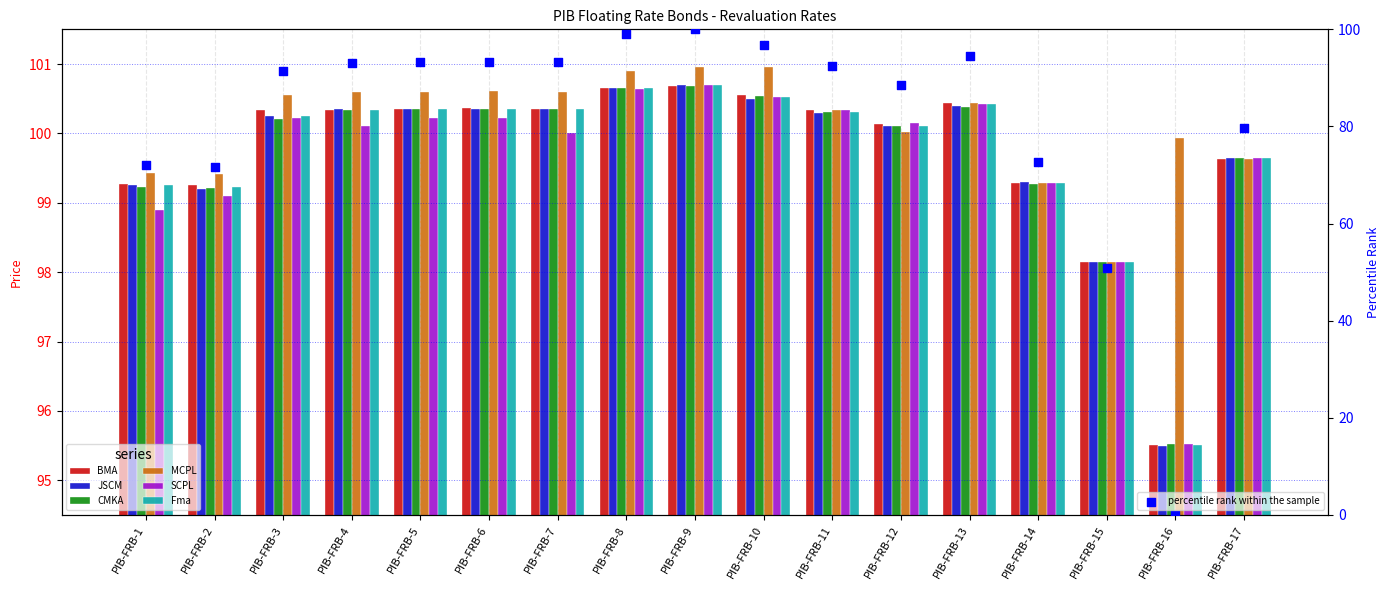

Is the value of BMA at PIB-FRB-3 greater than the value of MCPL at PIB-FRB-7?

No